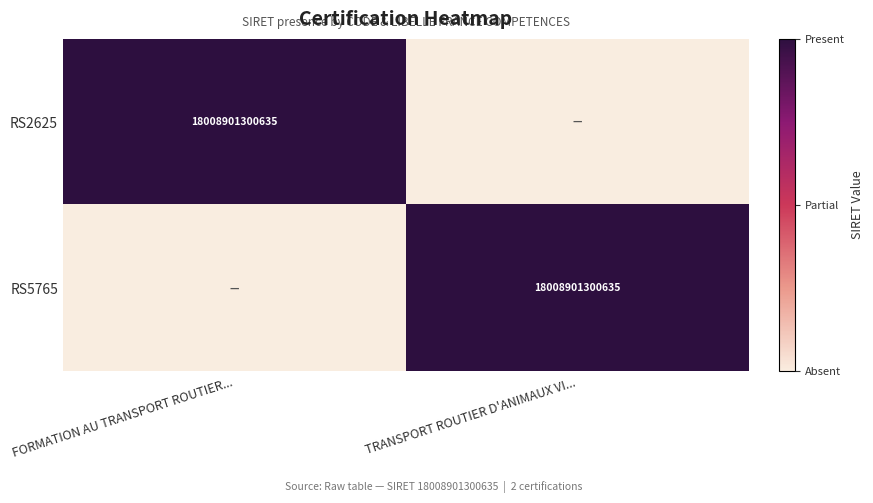

True or false: RS2625 has a value of 18008901300635 at FORMATION AU TRANSPORT ROUTIER....

True